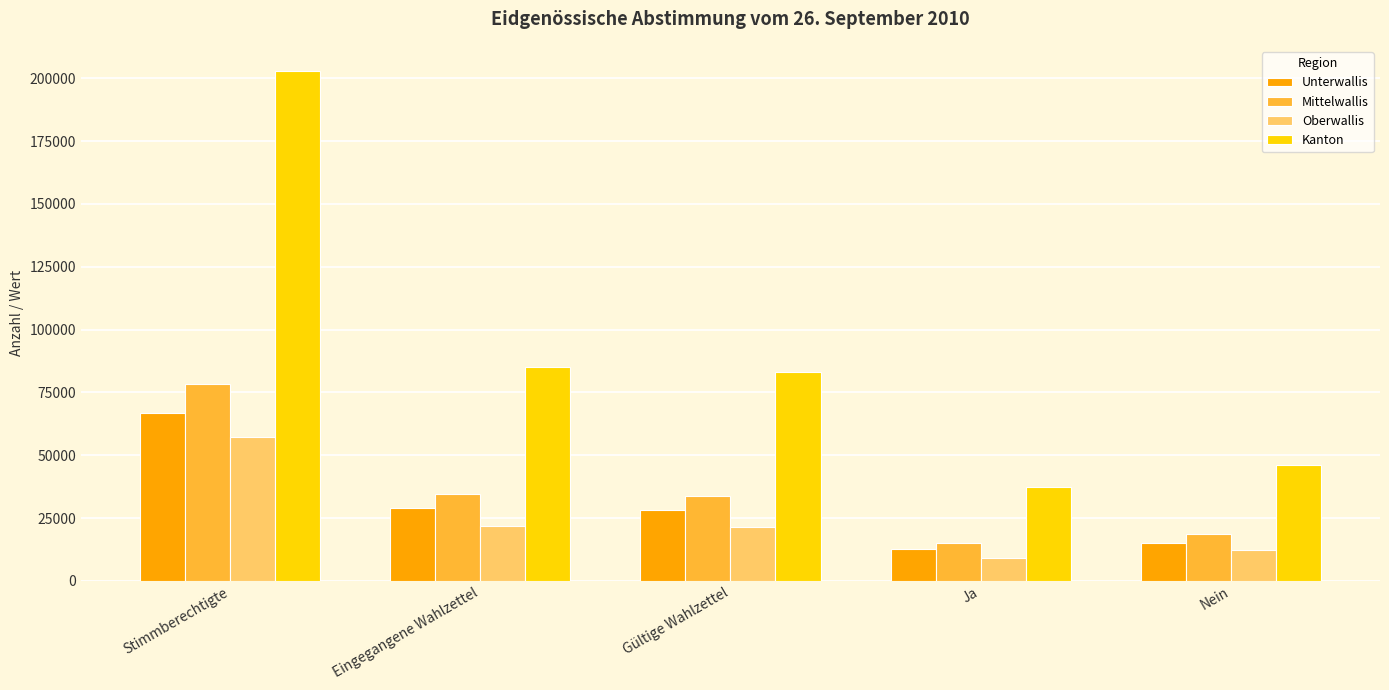

The Kanton series shows 37195 at Ja. True or false?

True